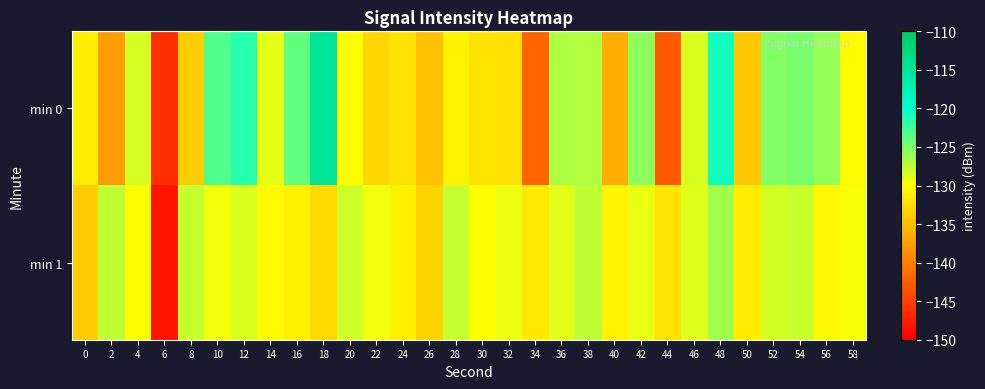

List the series in order of their peak value, lowest first.

min 1, min 0